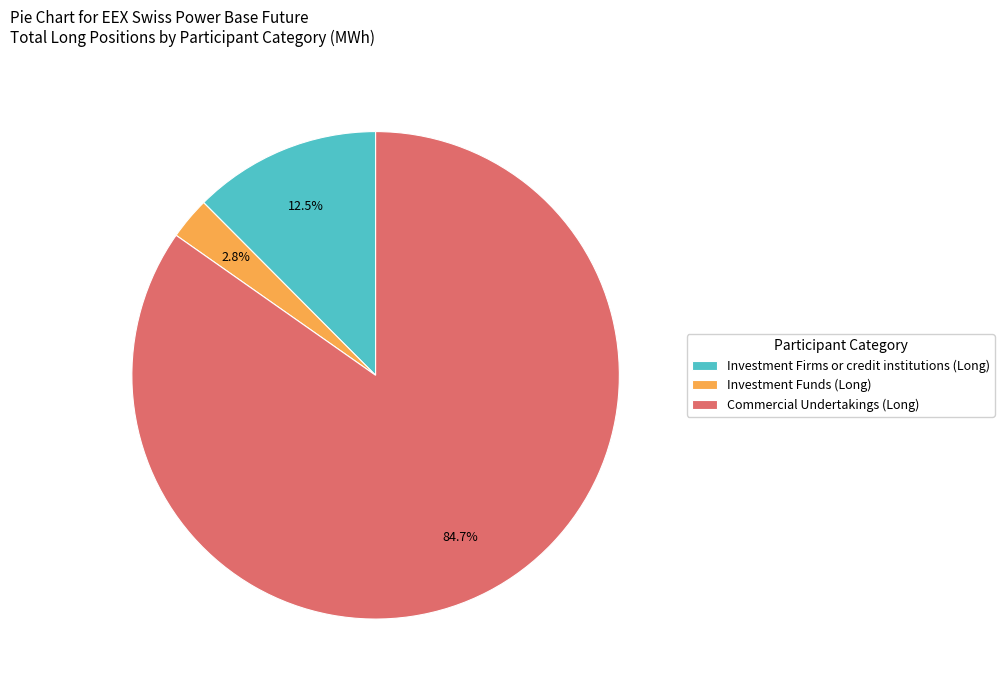

Rank the categories by value from highest to lowest.

Commercial Undertakings (Long), Investment Firms or credit institutions (Long), Investment Funds (Long)